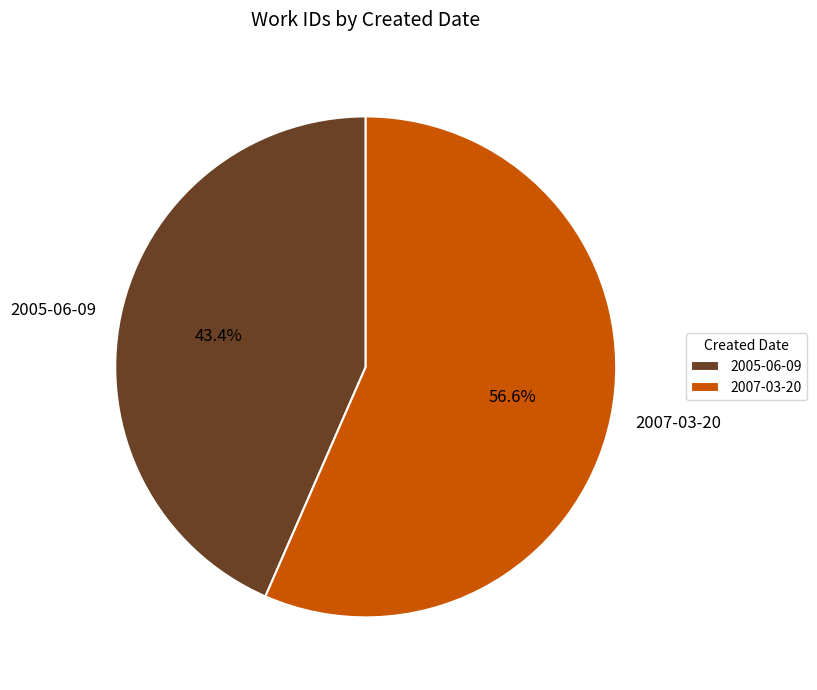

Rank the categories by value from highest to lowest.

2007-03-20, 2005-06-09